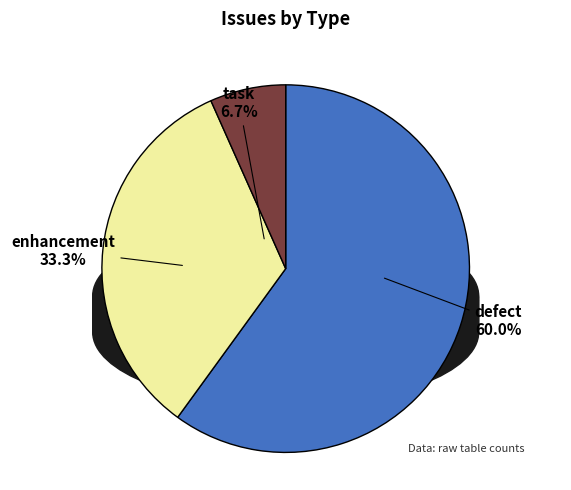

The enhancement slice represents 27% of the pie. True or false?

False